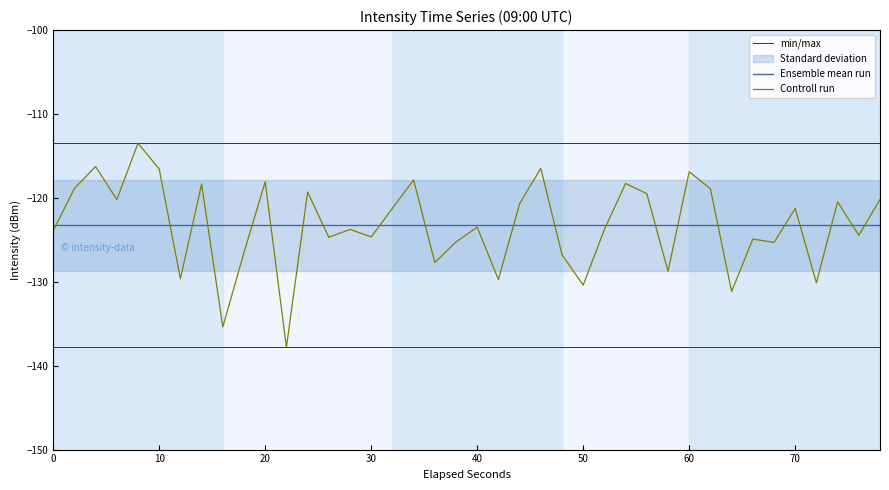

How many lines are shown in the chart?

3